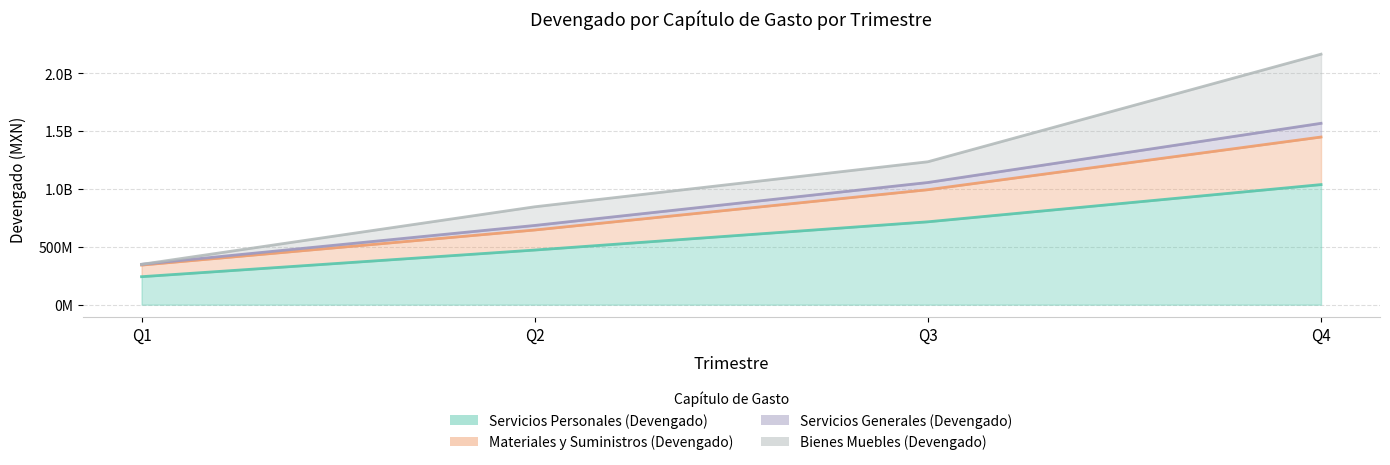

What is the spread (max minus min) of values at Q3?

653826082.9